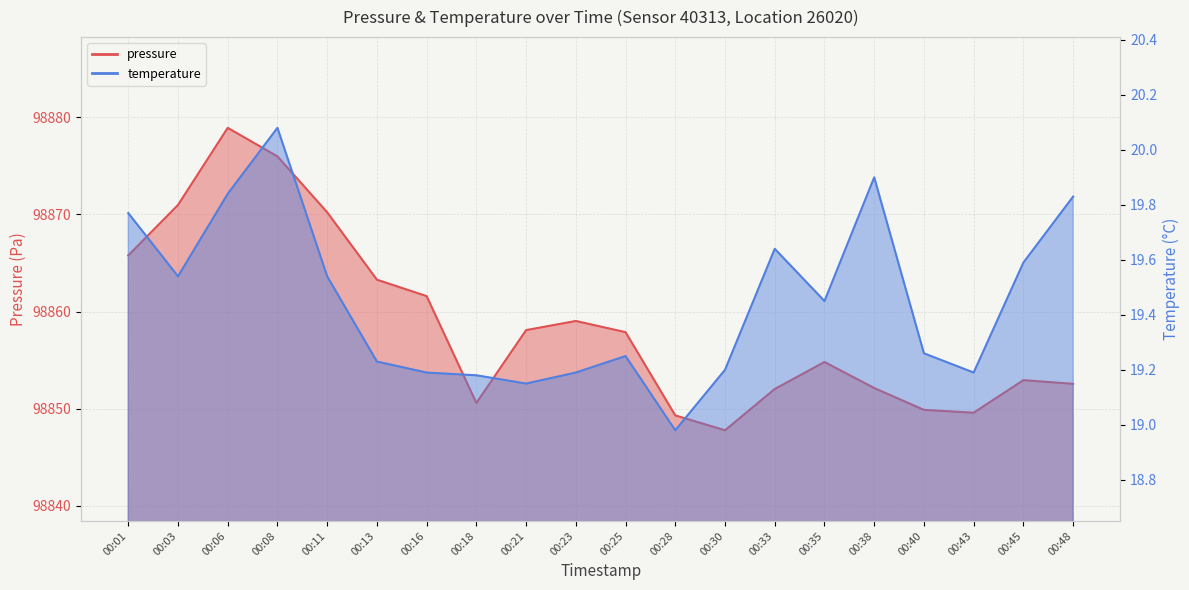

Between 00:01 and 00:38, which series saw the biggest shift?

pressure